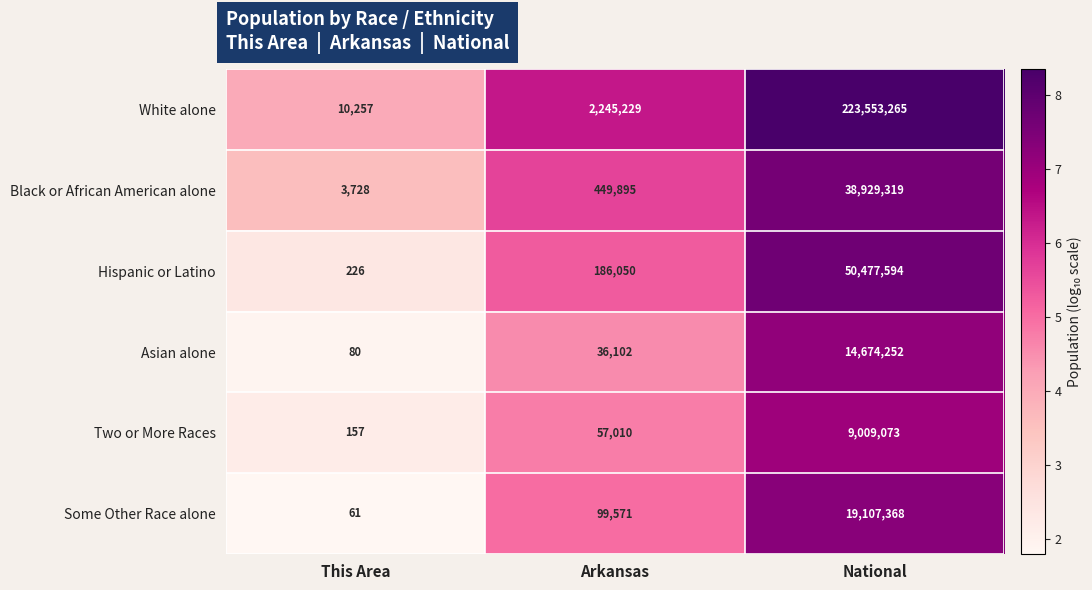

True or false: Two or More Races has a value of 9009073 at National.

True